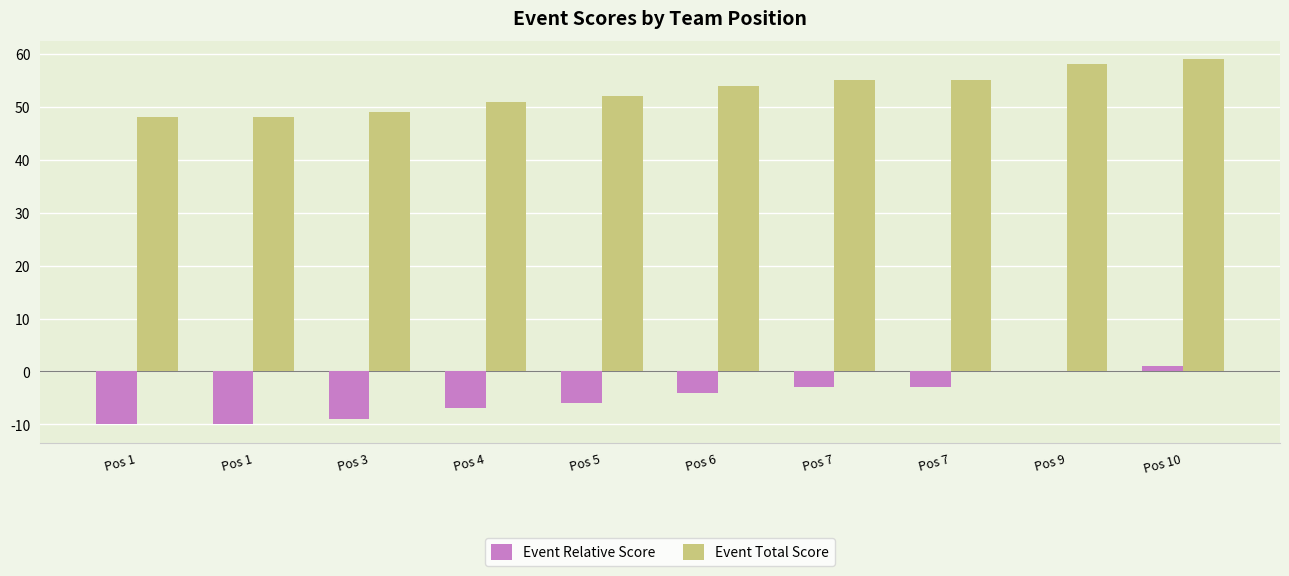

What is the sum of the Event Total Score values at Pos 9 and Pos 4?

109